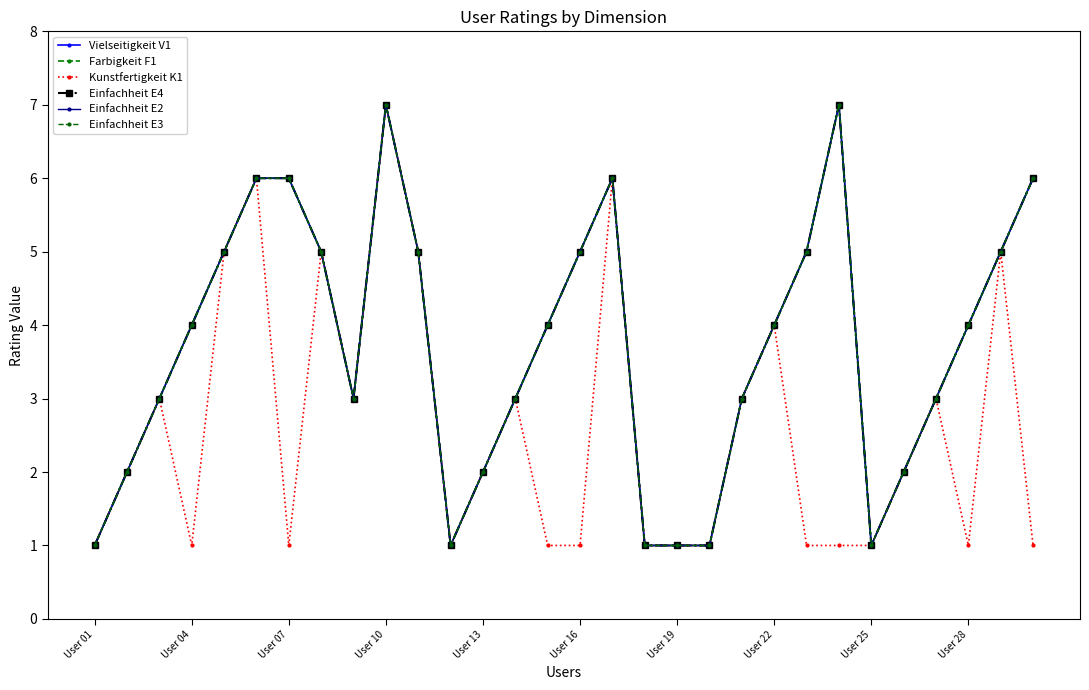

True or false: Einfachheit E4 and Einfachheit E2 cross at least once.

False